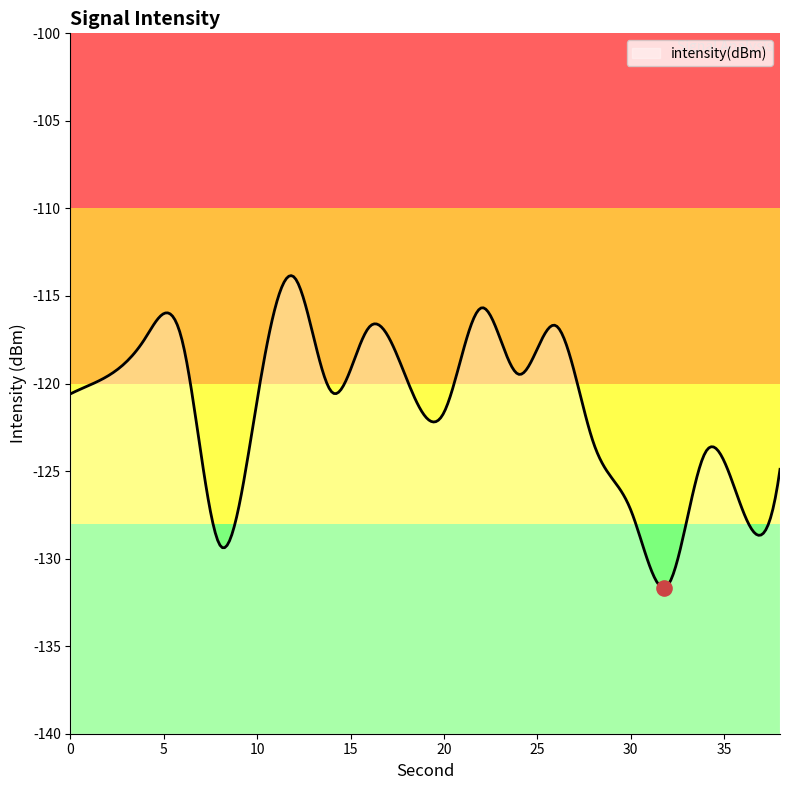

What is the change in value from 24 to 30?

-7.7